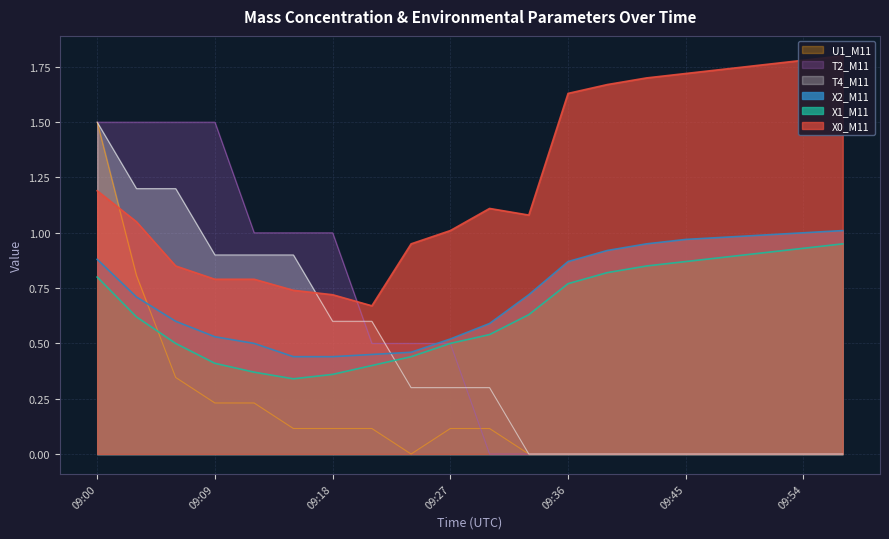

How many interior local valleys does the X0_M11 series have?

2